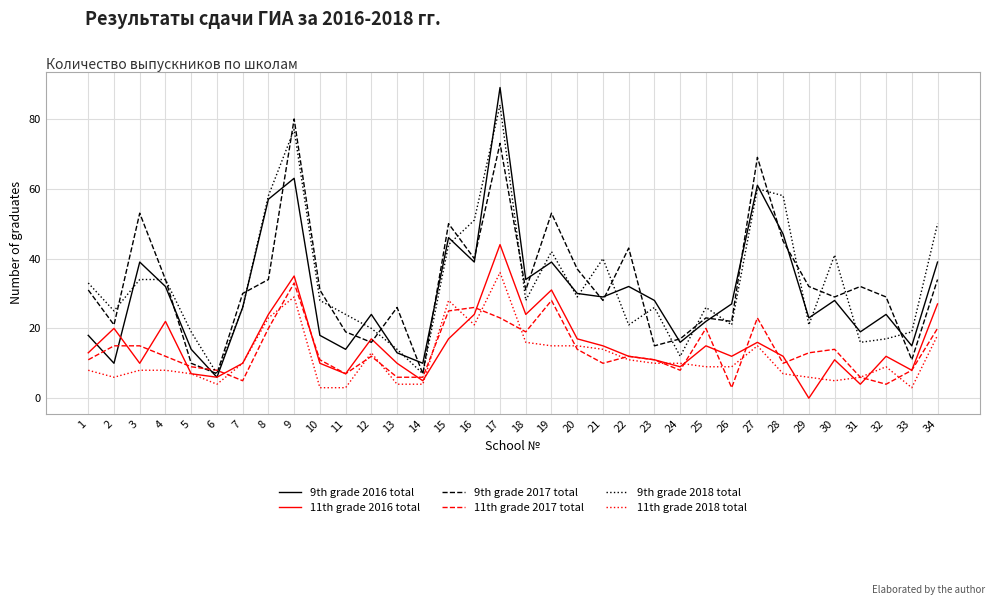

At which category is the sum across all series the highest?

17